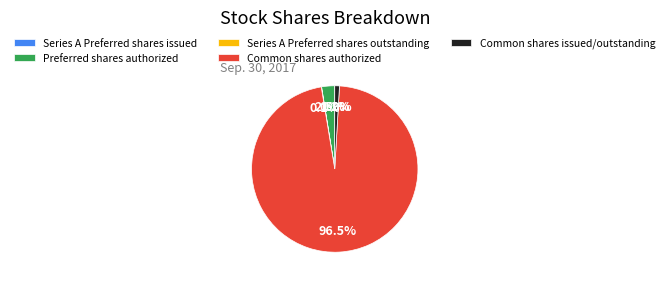

What percentage is NOT represented by Preferred shares authorized?

97.5%